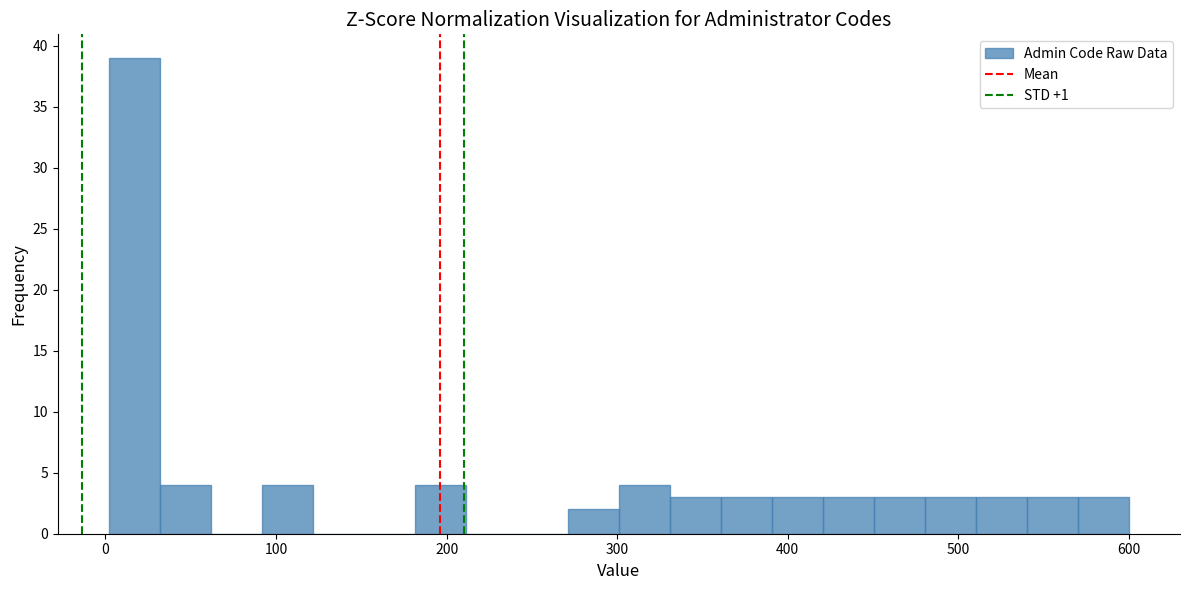

Around what value on the x-axis is the tallest bar? Give the approximate position of its centre, as read against the axis.

20